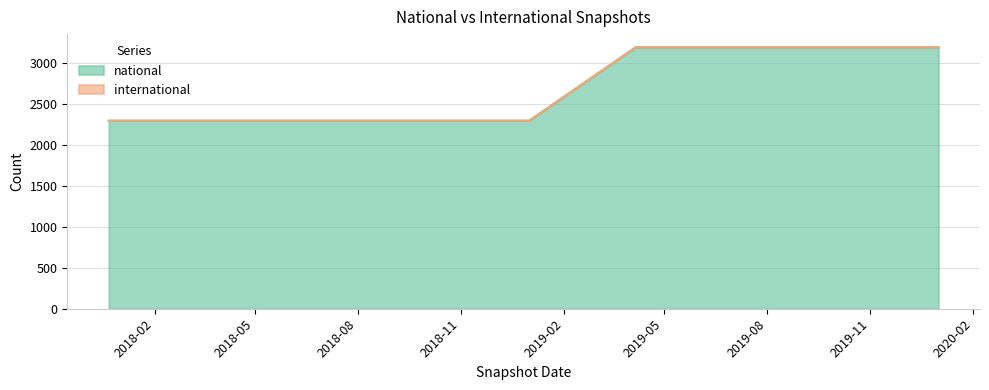

How many lines are shown in the chart?

2